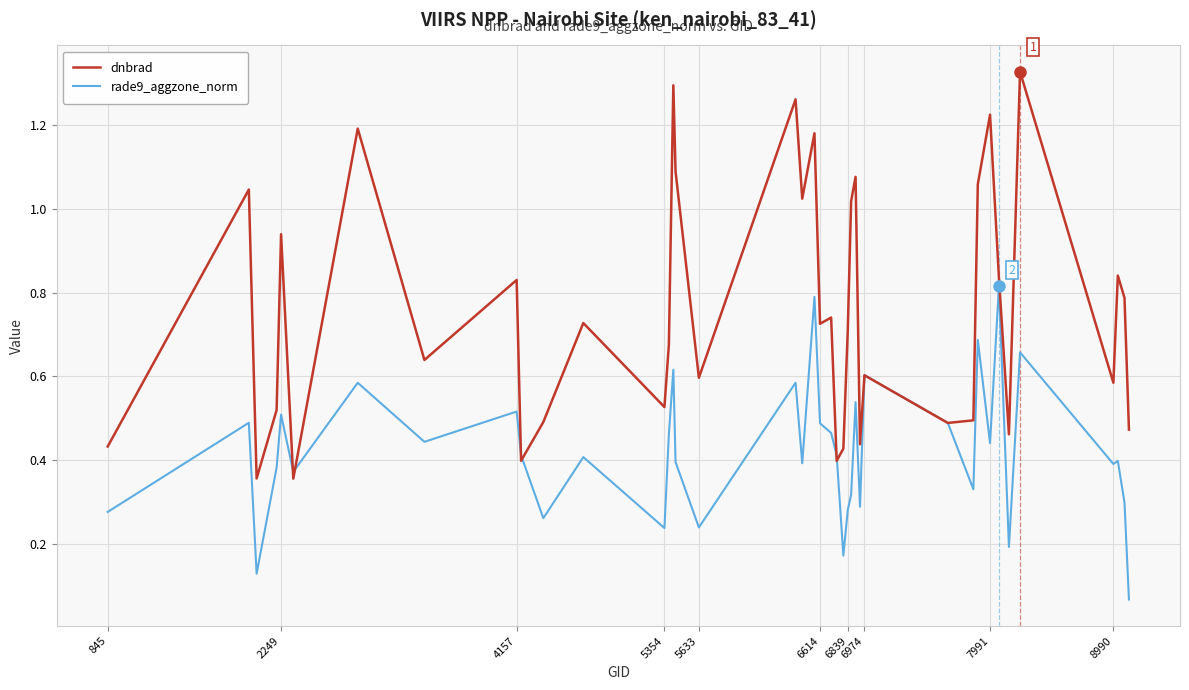

Which series has the largest total across all categories?

dnbrad